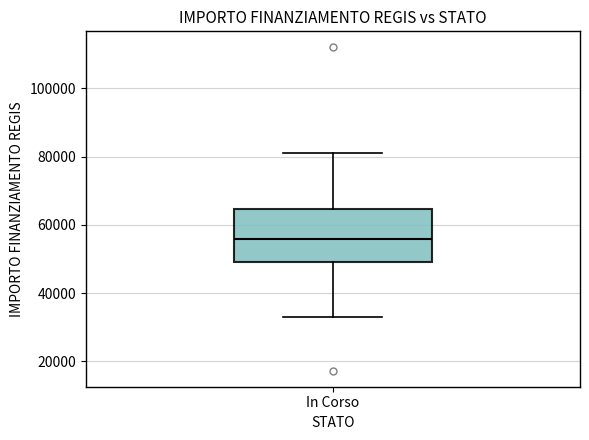

Where is the lower edge of the box for In Corso on the y-axis? The values are not printed on the chart, so give them approximately, as read against the axis.

50000